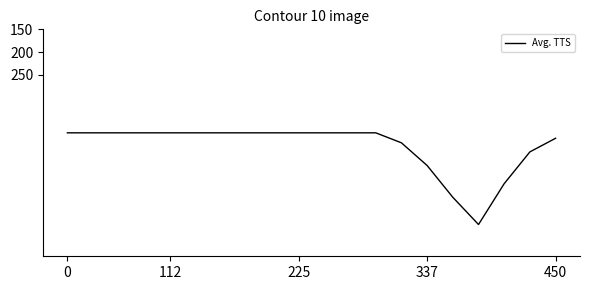

Reading left to right, transcribe all the data shown in this chart.

378	378	378	378	378	378	378	378	378	378	378	378	378	400	450	520	580	490	420	390